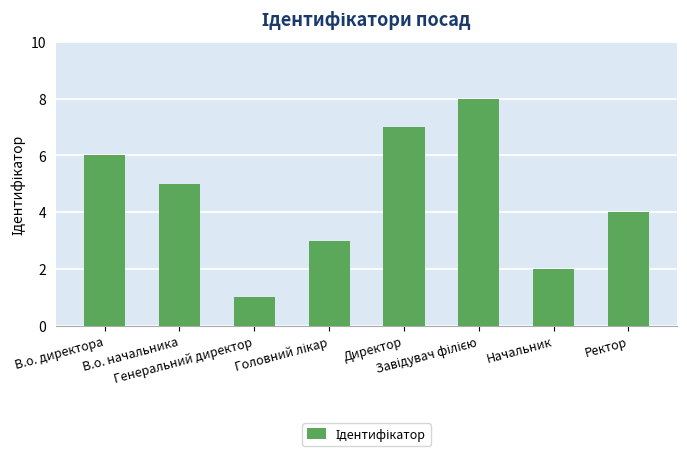

Read the value at Начальник.

2